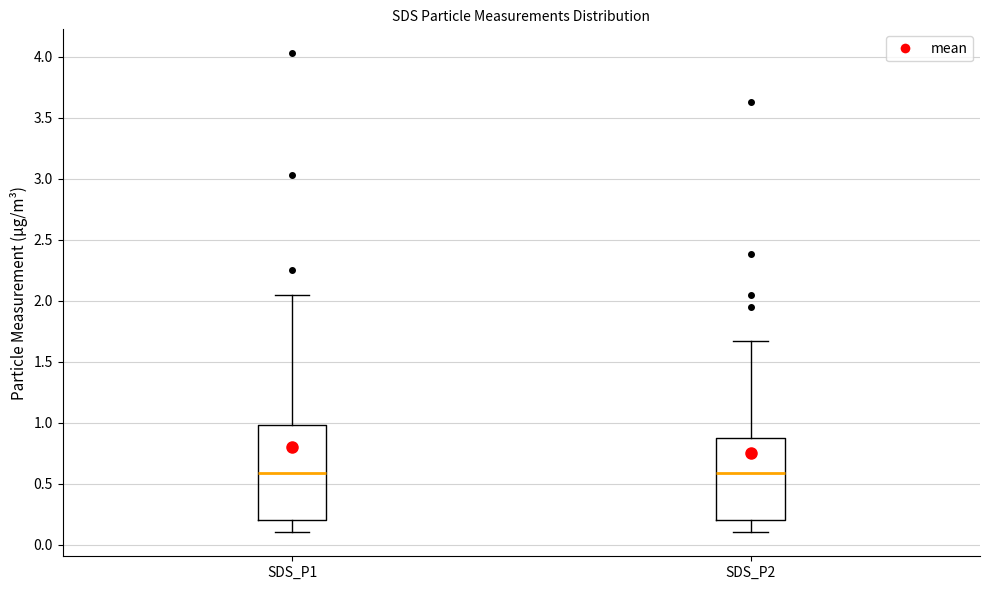

Where is the upper edge of the box for SDS_P2 on the y-axis? The values are not printed on the chart, so give them approximately, as read against the axis.

0.85